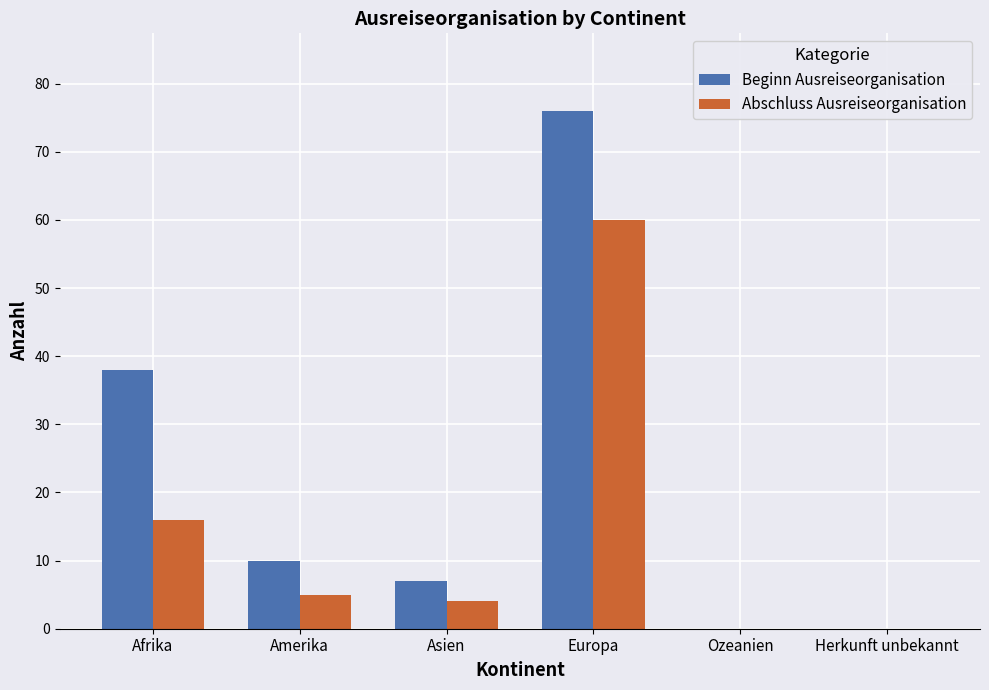

Which series has the largest total across all categories?

Beginn Ausreiseorganisation